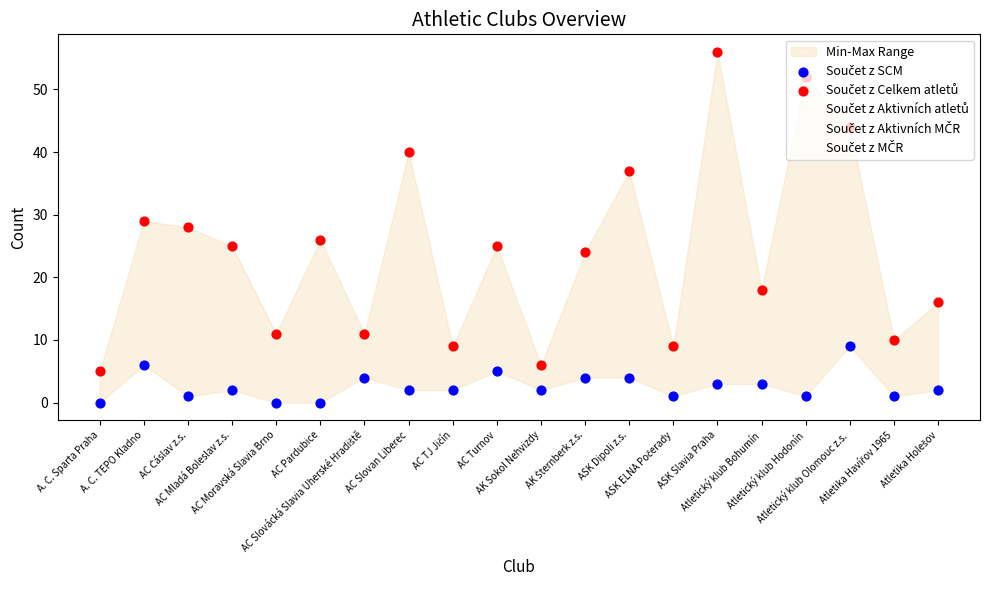

Which series reaches the minimum Y coordinate?

Součet z SCM